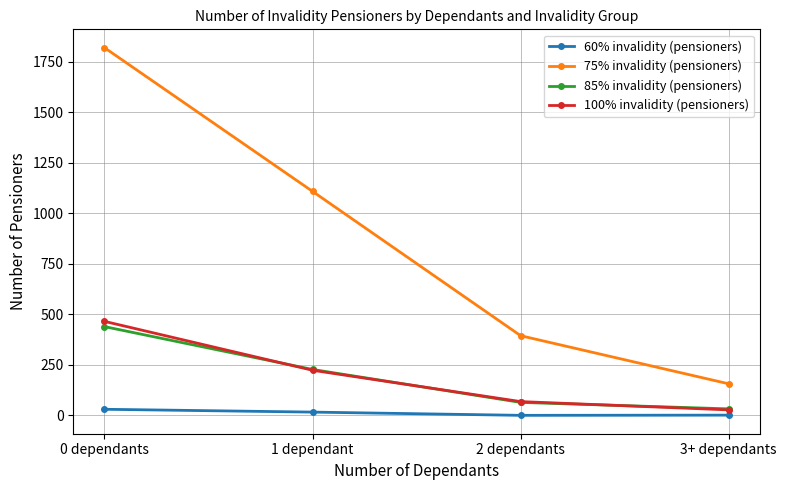

How many lines are shown in the chart?

4